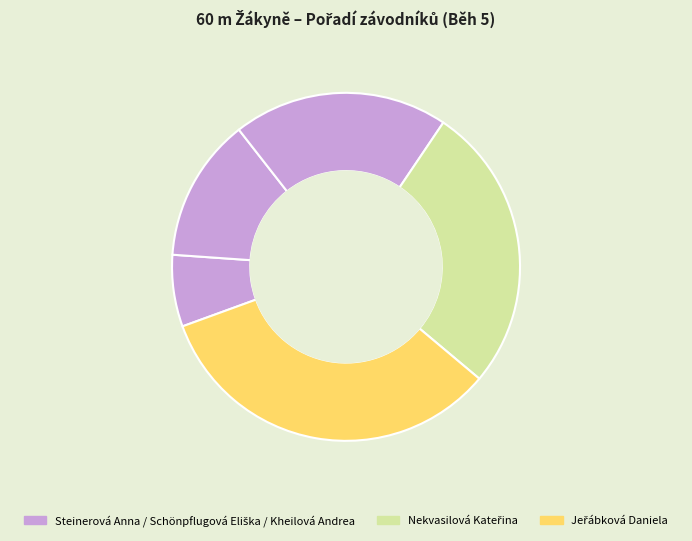

To the nearest percent, what is the difference between the largest and smallest slice percentages?

27%